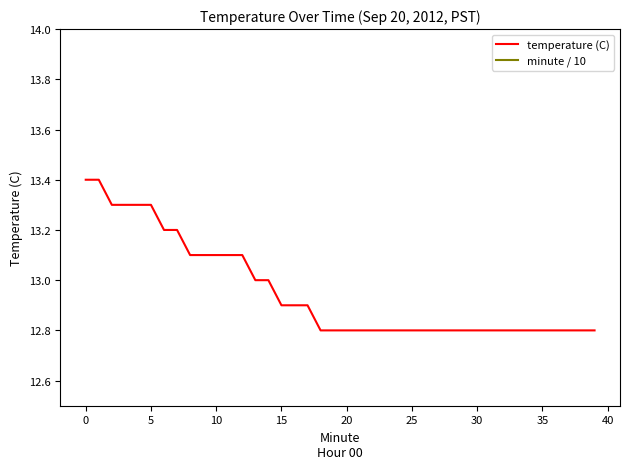

At 31, list the series in order from smallest to largest.

minute / 10, temperature (C)